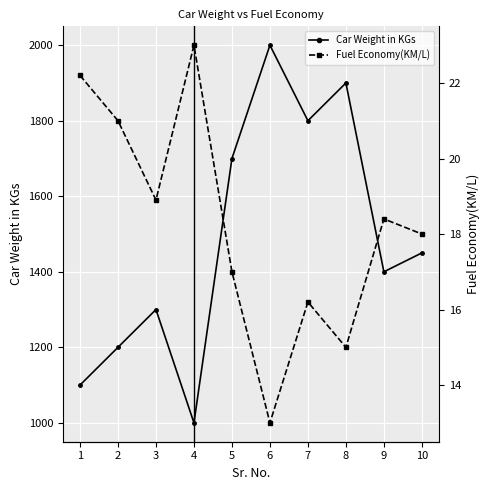

Reading left to right, list all the values displayed in this chart.

Car Weight in KGs: 1=1100.0	2=1200.0	3=1300.0	4=1000.0	5=1700.0	6=2000.0	7=1800.0	8=1900.0	9=1400.0	10=1450.0
Fuel Economy(KM/L): 1=22.2	2=21.0	3=18.9	4=23.0	5=17.0	6=13.0	7=16.2	8=15.0	9=18.4	10=18.0